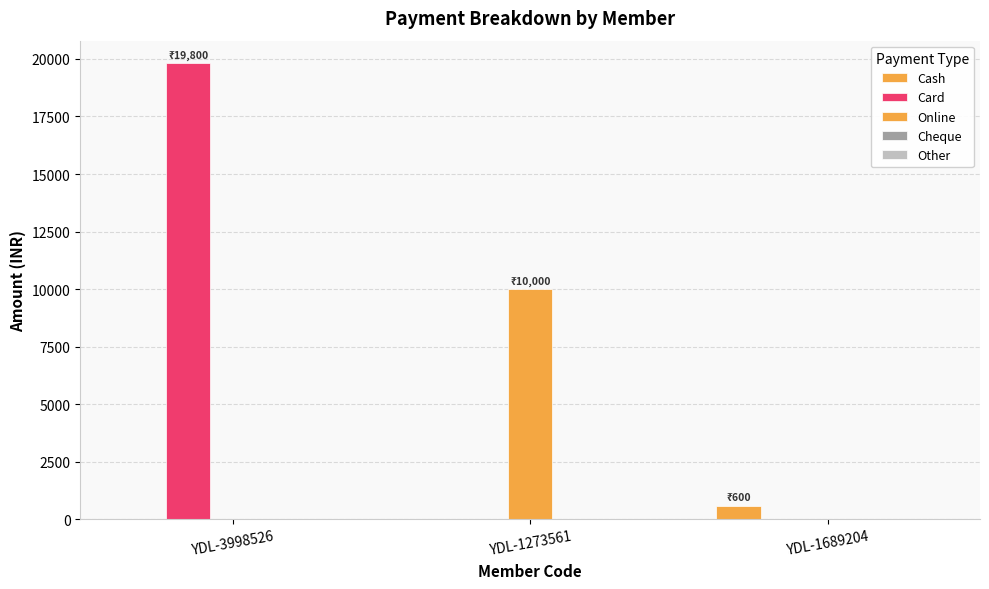

How many series are shown in this chart?

3